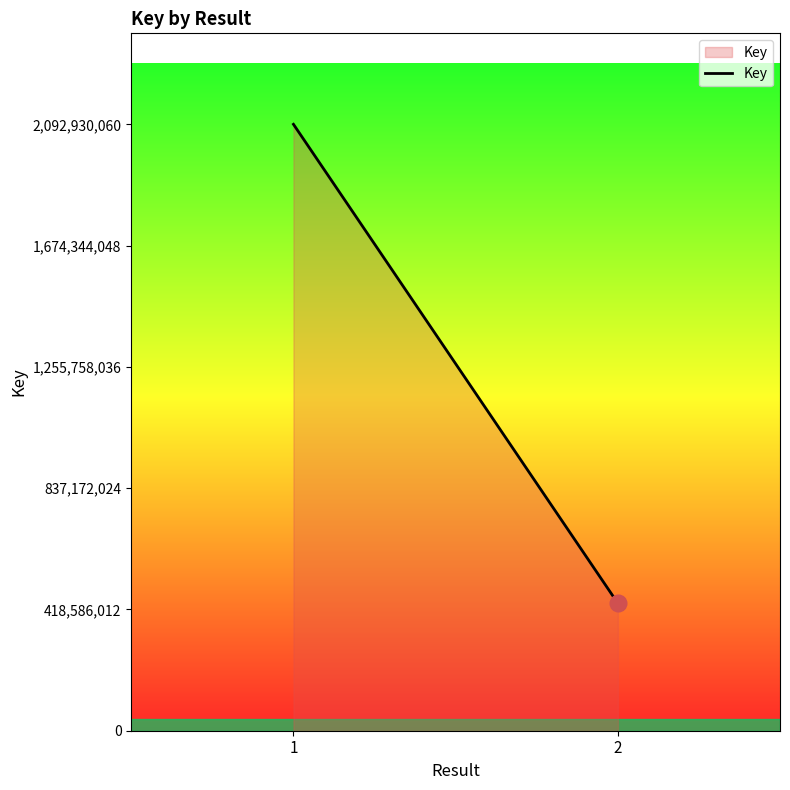

Count the number of data series in this chart.

1